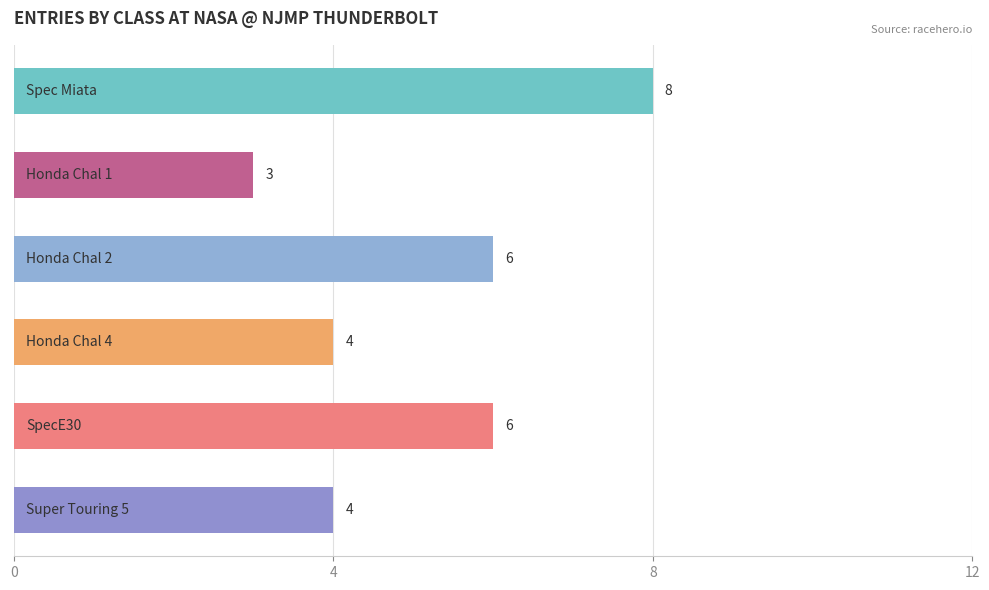

What is the maximum value shown in the chart?

8